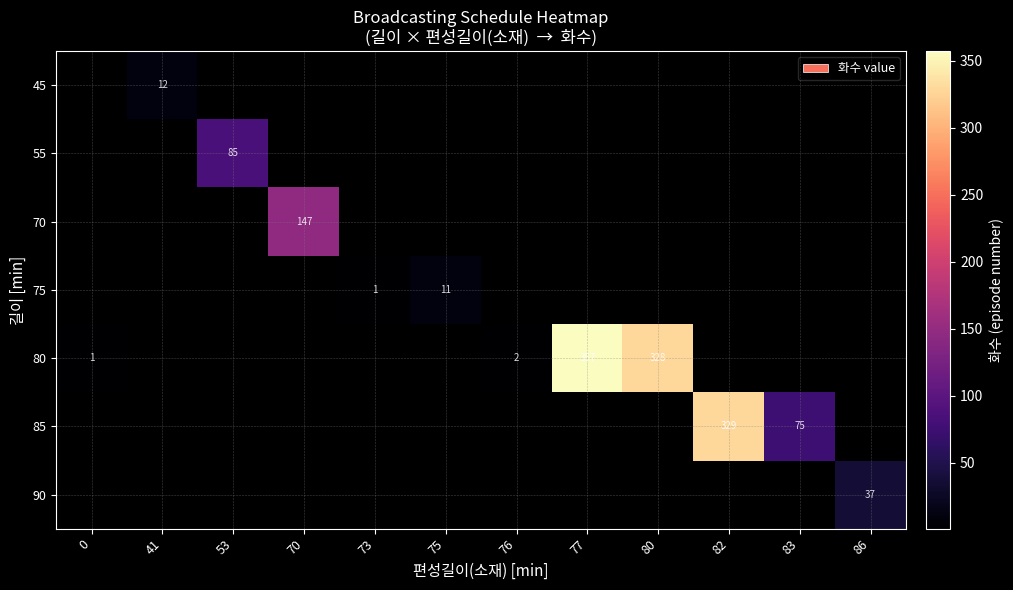

Which category has the lowest value across all series?

73